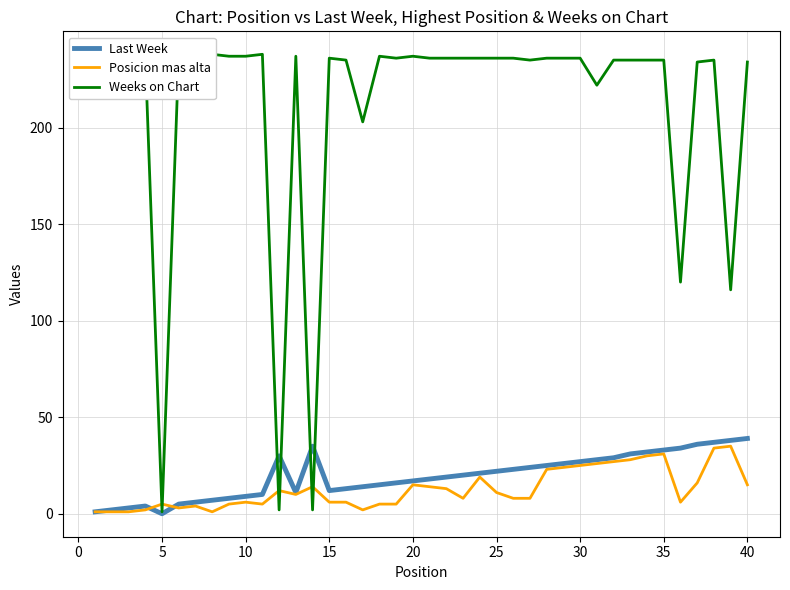

What is the highest value of the Last Week series?

39